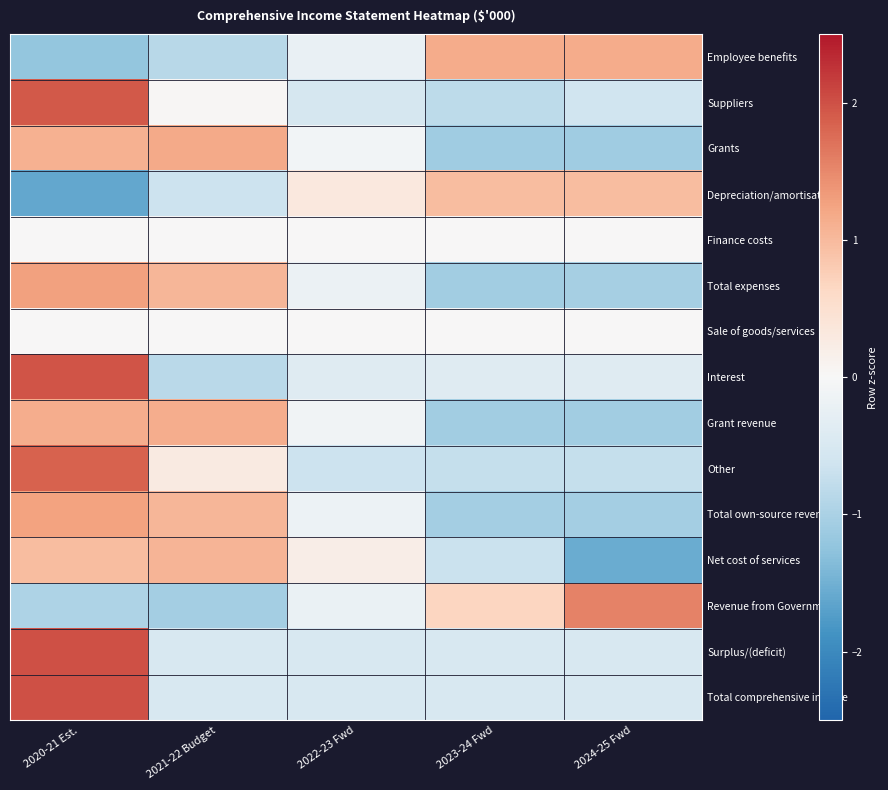

Reading right to left, extract all data points from this chart.

Employee benefits: 2024-25 Fwd=1.2	2023-24 Fwd=1.2	2022-23 Fwd=-0.2	2021-22 Budget=-0.9	2020-21 Est.=-1.2
Suppliers: 2024-25 Fwd=-0.6	2023-24 Fwd=-0.8	2022-23 Fwd=-0.5	2021-22 Budget=0.0	2020-21 Est.=1.9
Grants: 2024-25 Fwd=-1.1	2023-24 Fwd=-1.1	2022-23 Fwd=-0.1	2021-22 Budget=1.2	2020-21 Est.=1.1
Depreciation/amortisation: 2024-25 Fwd=1.0	2023-24 Fwd=1.0	2022-23 Fwd=0.3	2021-22 Budget=-0.6	2020-21 Est.=-1.6
Finance costs: 2024-25 Fwd=0.0	2023-24 Fwd=0.0	2022-23 Fwd=0.0	2021-22 Budget=0.0	2020-21 Est.=0.0
Total expenses: 2024-25 Fwd=-1.0	2023-24 Fwd=-1.1	2022-23 Fwd=-0.2	2021-22 Budget=1.0	2020-21 Est.=1.3
Sale of goods/services: 2024-25 Fwd=0.0	2023-24 Fwd=0.0	2022-23 Fwd=0.0	2021-22 Budget=0.0	2020-21 Est.=0.0
Interest: 2024-25 Fwd=-0.4	2023-24 Fwd=-0.4	2022-23 Fwd=-0.4	2021-22 Budget=-0.8	2020-21 Est.=2.0
Grant revenue: 2024-25 Fwd=-1.1	2023-24 Fwd=-1.1	2022-23 Fwd=-0.1	2021-22 Budget=1.1	2020-21 Est.=1.1
Other: 2024-25 Fwd=-0.7	2023-24 Fwd=-0.7	2022-23 Fwd=-0.7	2021-22 Budget=0.3	2020-21 Est.=1.8
Total own-source revenue: 2024-25 Fwd=-1.1	2023-24 Fwd=-1.1	2022-23 Fwd=-0.2	2021-22 Budget=1.0	2020-21 Est.=1.3
Net cost of services: 2024-25 Fwd=-1.6	2023-24 Fwd=-0.7	2022-23 Fwd=0.2	2021-22 Budget=1.1	2020-21 Est.=1.0
Revenue from Government: 2024-25 Fwd=1.6	2023-24 Fwd=0.7	2022-23 Fwd=-0.2	2021-22 Budget=-1.1	2020-21 Est.=-1.0
Surplus/(deficit): 2024-25 Fwd=-0.5	2023-24 Fwd=-0.5	2022-23 Fwd=-0.5	2021-22 Budget=-0.5	2020-21 Est.=2.0
Total comprehensive income: 2024-25 Fwd=-0.5	2023-24 Fwd=-0.5	2022-23 Fwd=-0.5	2021-22 Budget=-0.5	2020-21 Est.=2.0